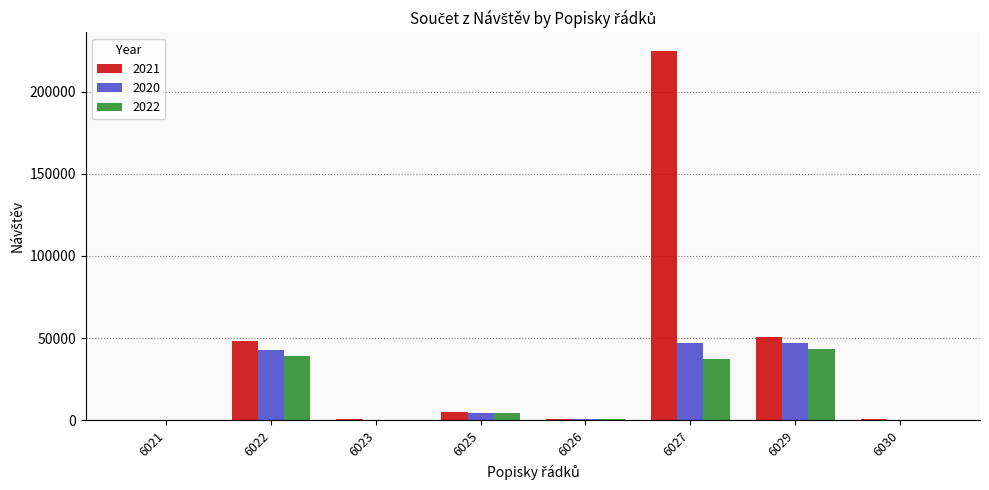

True or false: 2020 has a value of 46894 at 6027.

True